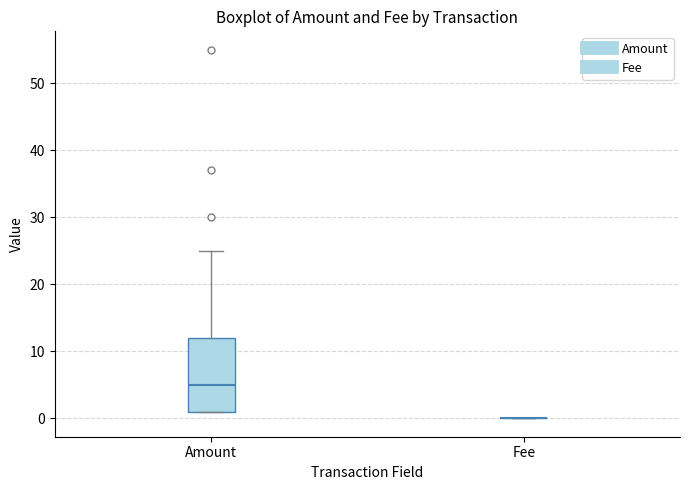

Reading left to right, read every box against the y-axis: the position of its median line, the range the box covers, and the ends of its whiskers. The values are not printed on the chart, so give them approximately, as read against the axis.

Amount: median 5, box 1 to 12, whiskers 1 to 25
Fee: box collapsed to a line at 0, whiskers 0 to 0